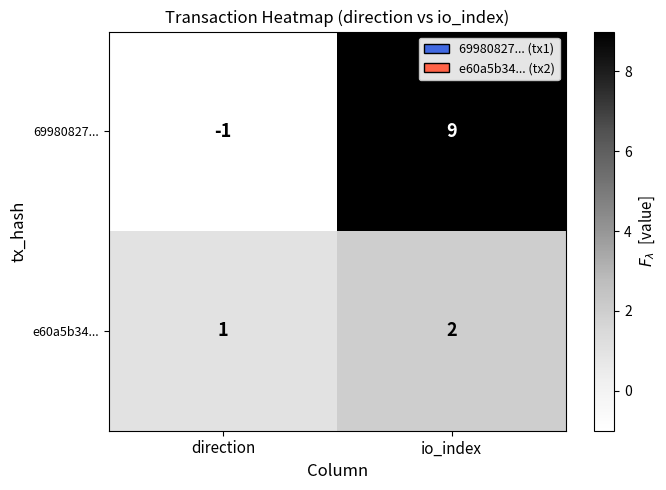

How many data points does each series have?

2